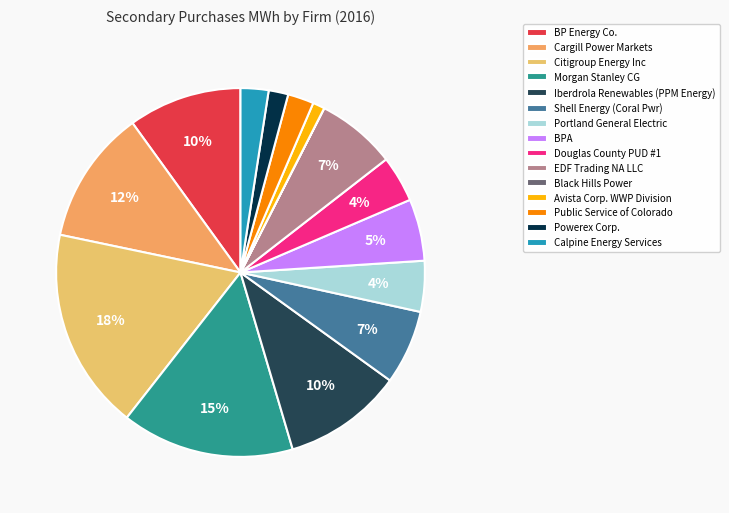

What percentage is the BP Energy Co. slice, to the nearest percent?

10%